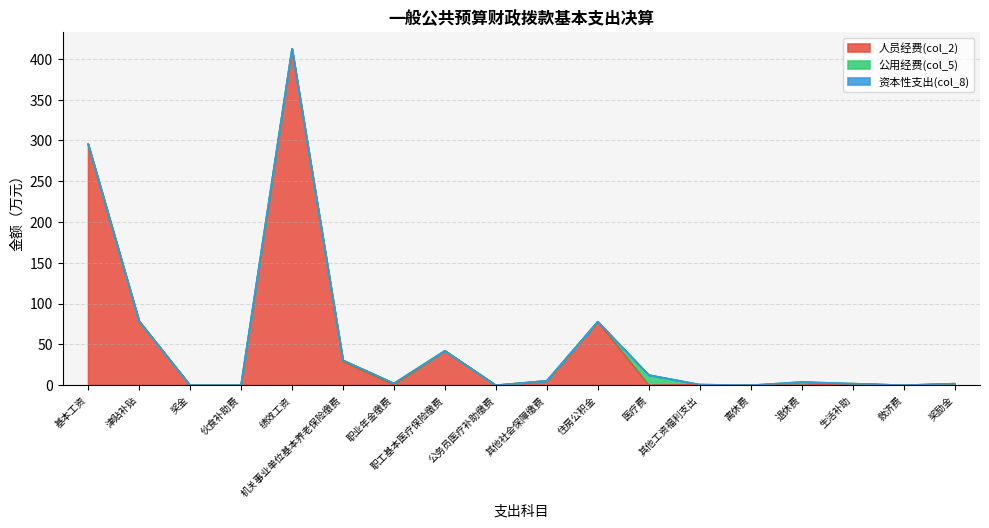

At which label does 公用经费(col_5) reach its minimum?

基本工资